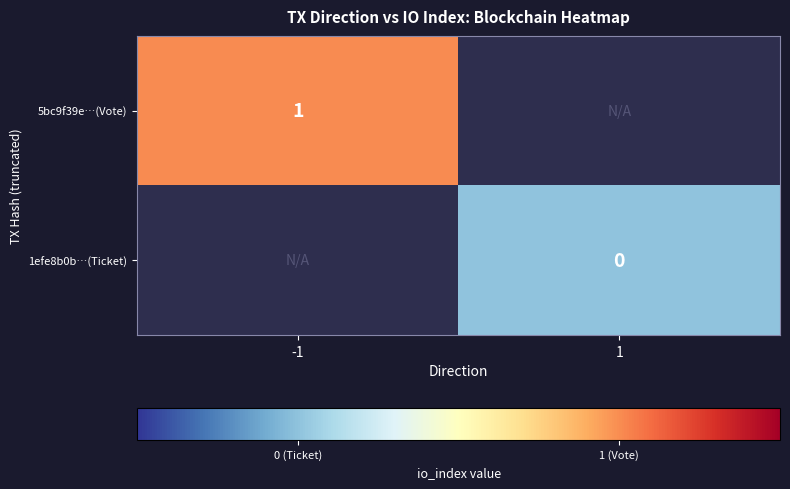

Is the value of 1efe8b0b…(Ticket) at 1 greater than the value of 5bc9f39e…(Vote) at -1?

No